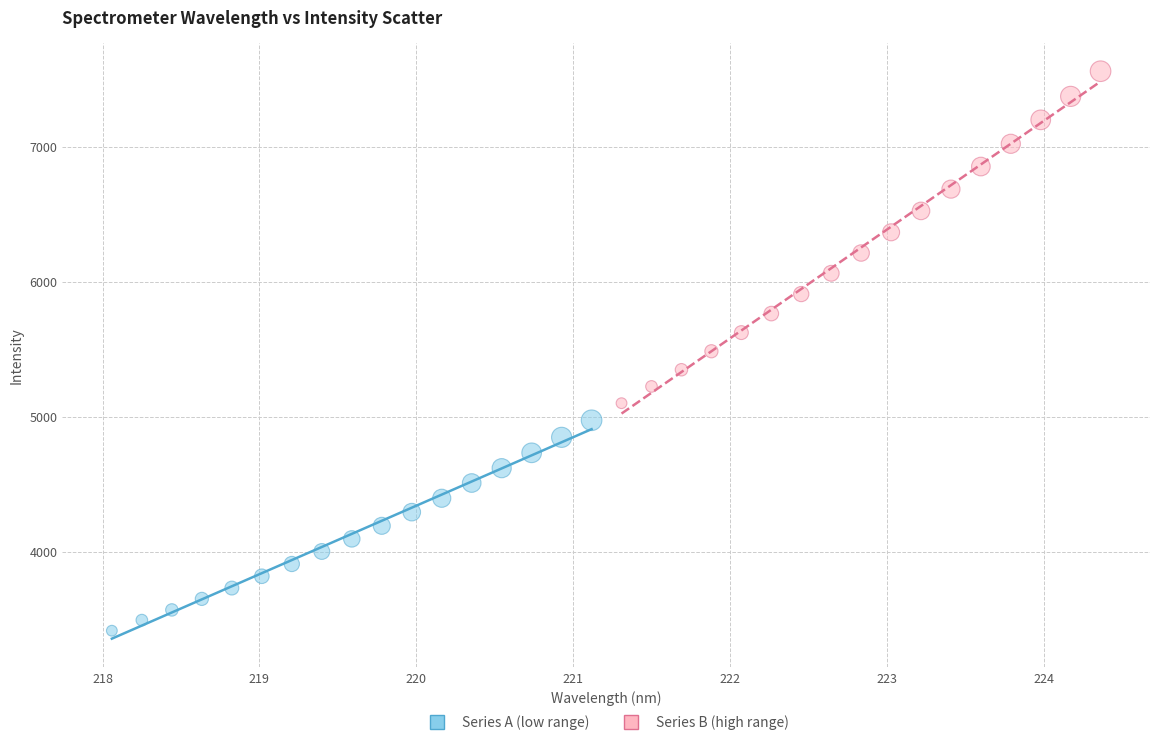

Which series reaches the minimum Y coordinate?

Series A (low range)